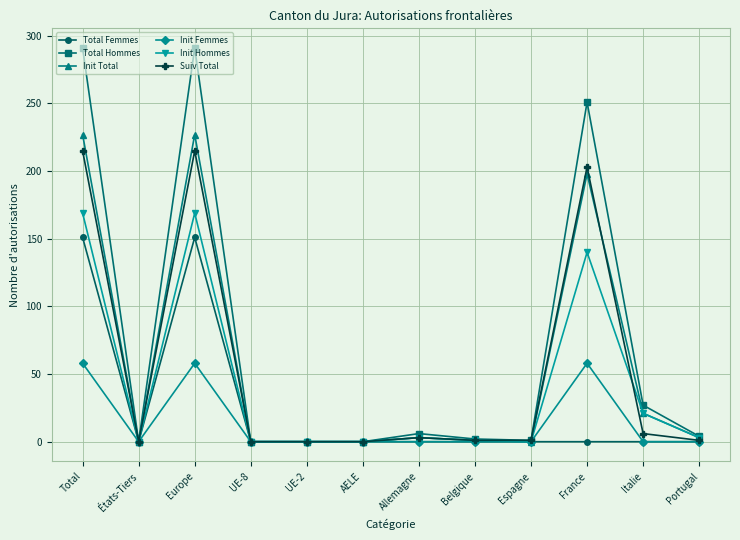

What is the difference between the maximum and minimum values in the Total Hommes series?

291